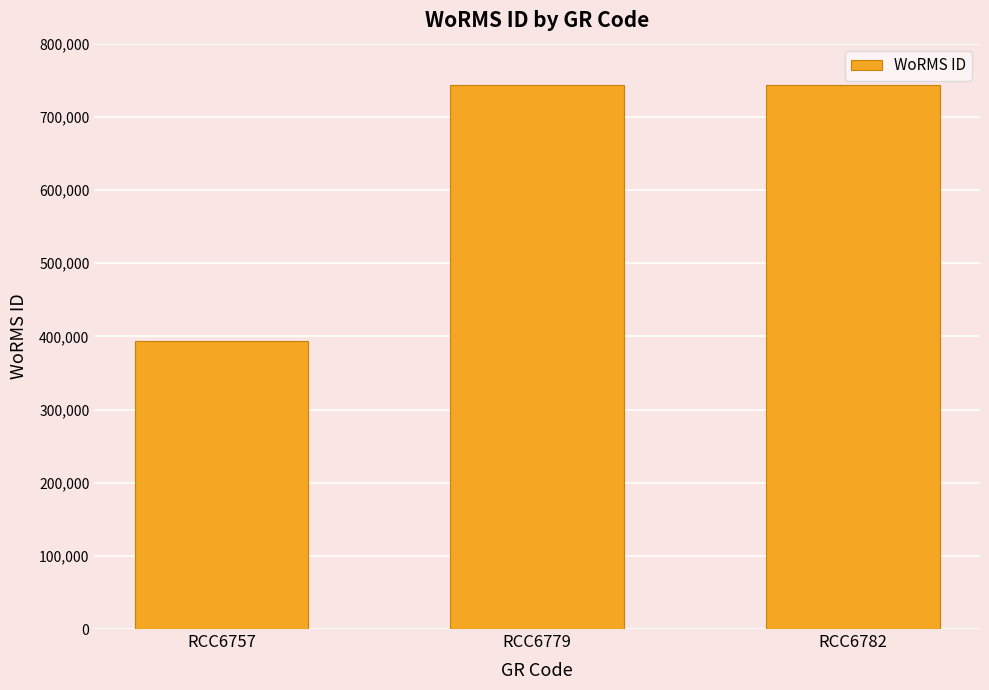

What is the value of the 1st bar from the left?

393979